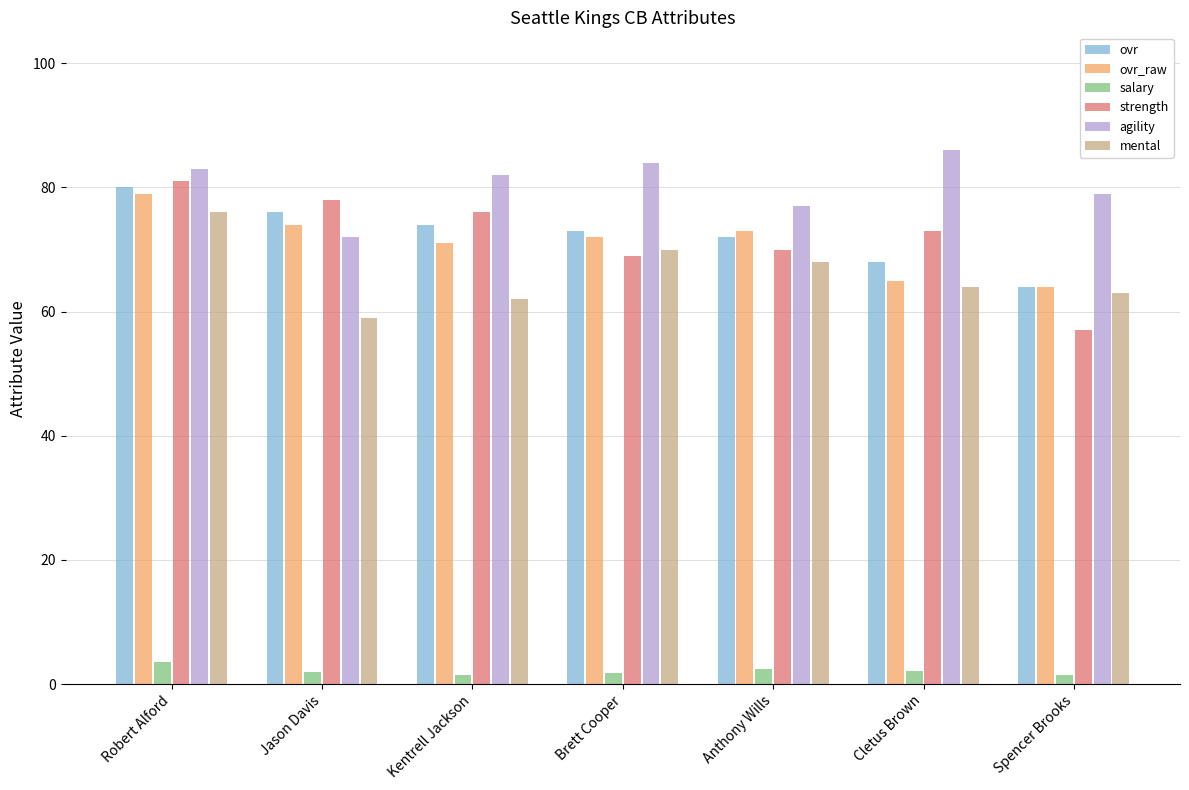

Rank the series by their maximum value, from lowest to highest.

salary, mental, ovr_raw, ovr, strength, agility